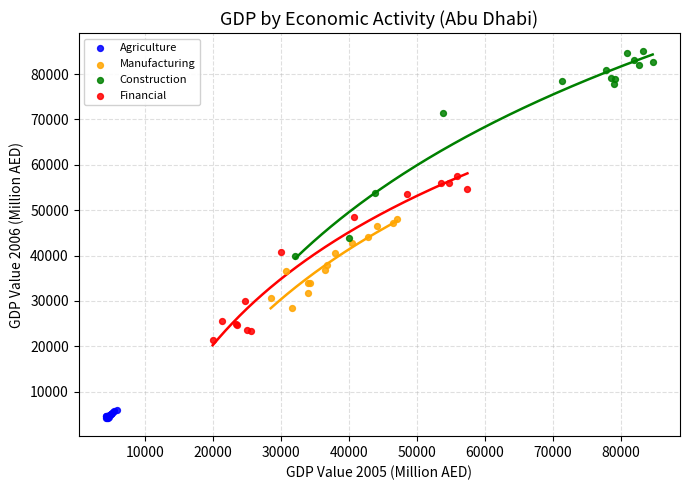

Which series reaches the maximum Y coordinate?

Construction